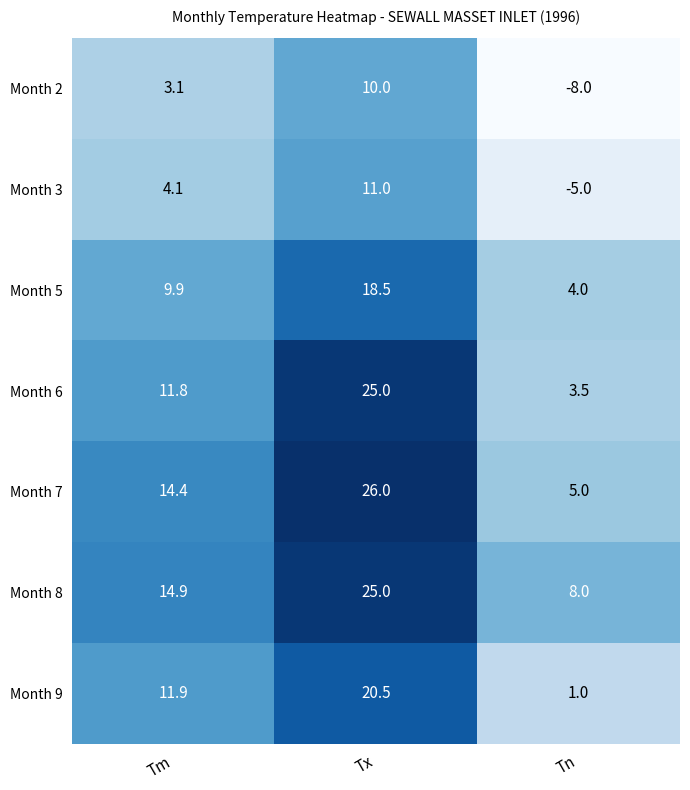

What is the lowest value of the Month 2 series?

-8.0